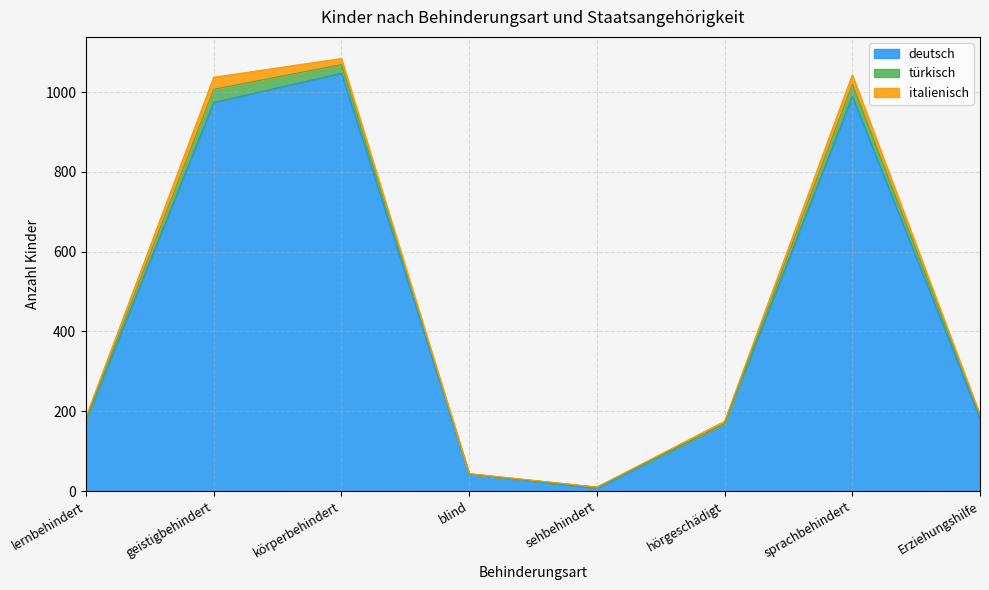

What is the label of the 3rd point from the left?

körperbehindert